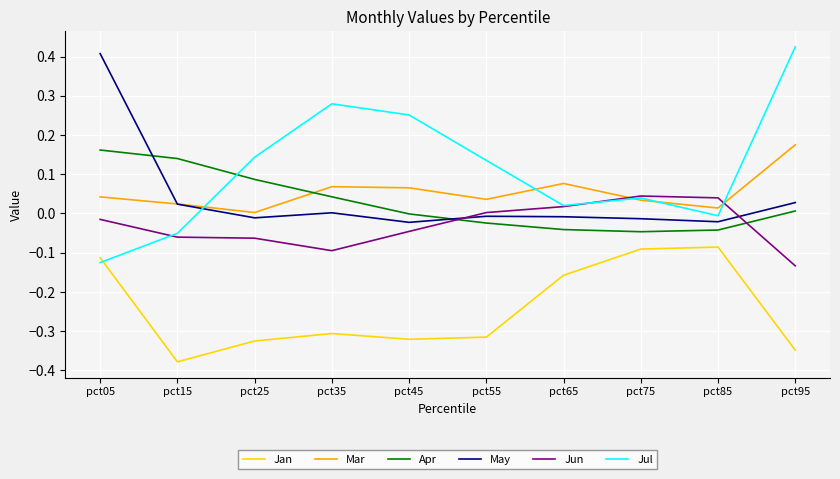

Which series has the widest spread of values?

Jul